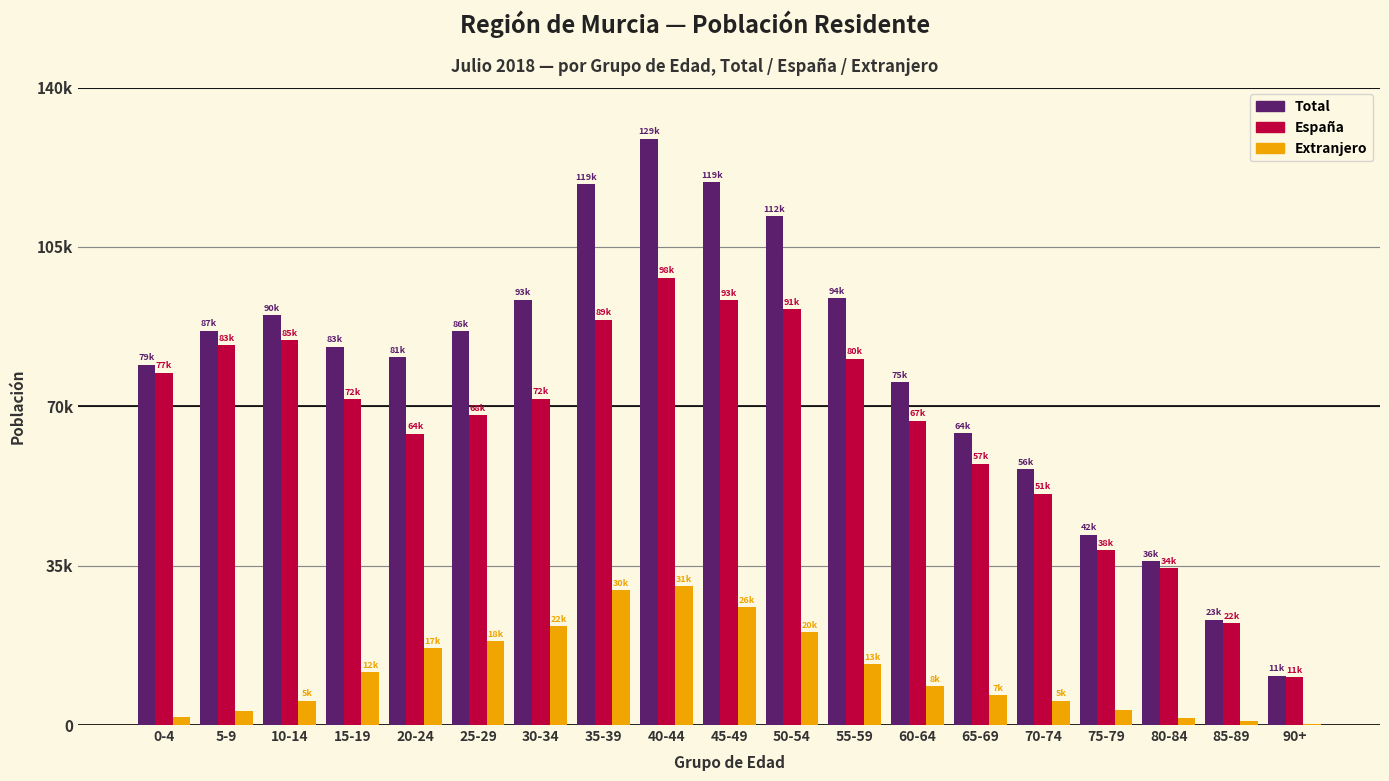

What are all the series names shown in the legend?

Total, España, Extranjero